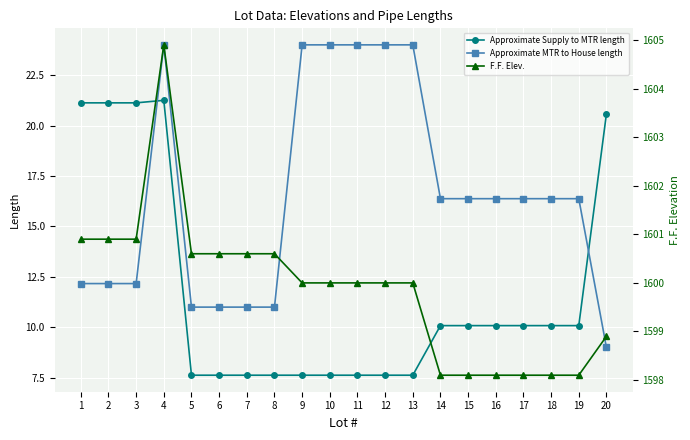

What is the difference between the second highest and minimum values in the F.F. Elev. series?

2.8